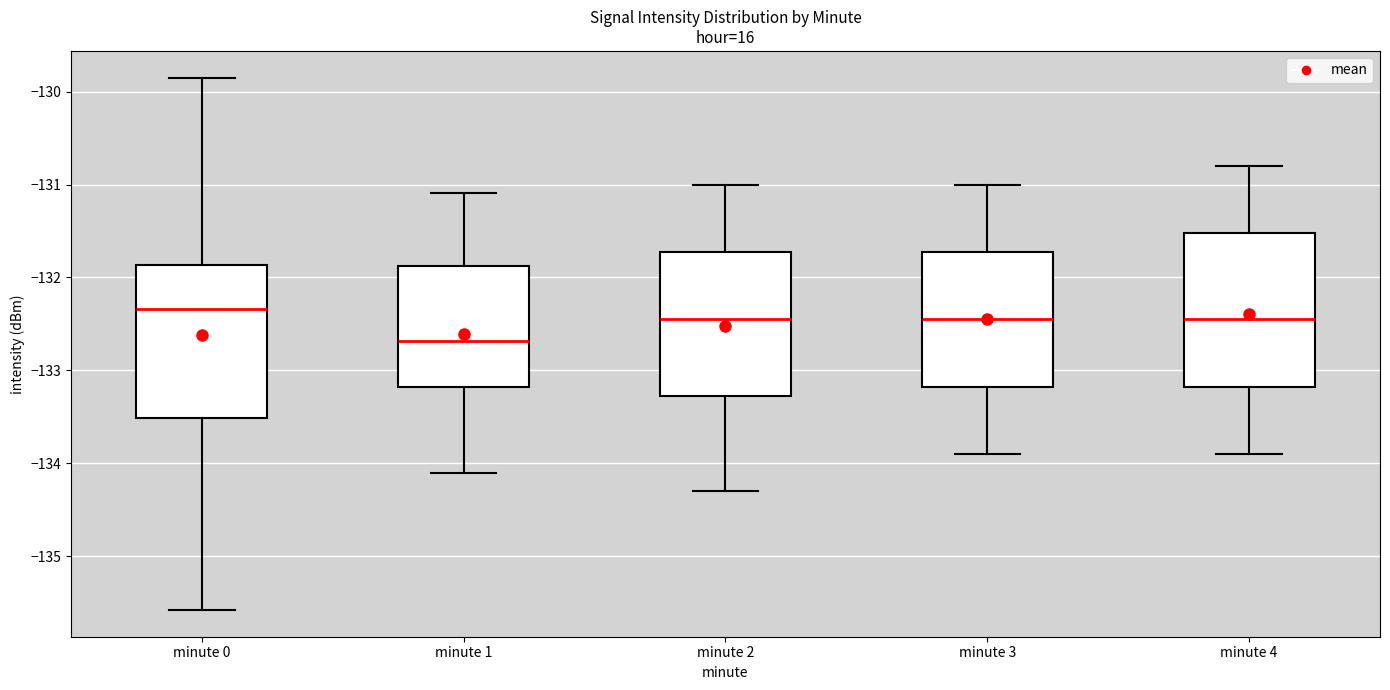

Which box has the highest median line?

minute 0